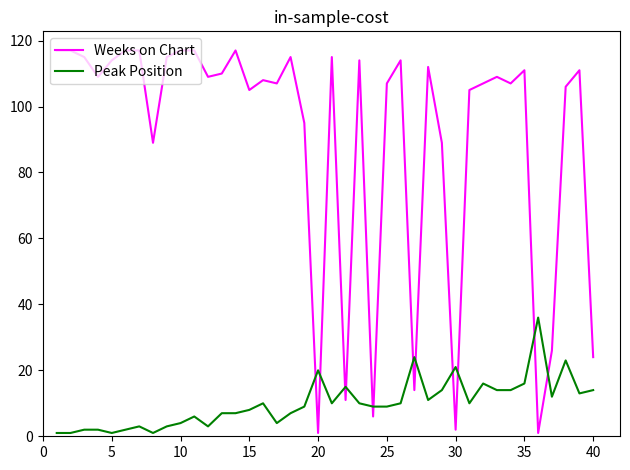

Rank the series by their maximum value, from lowest to highest.

Peak Position, Weeks on Chart